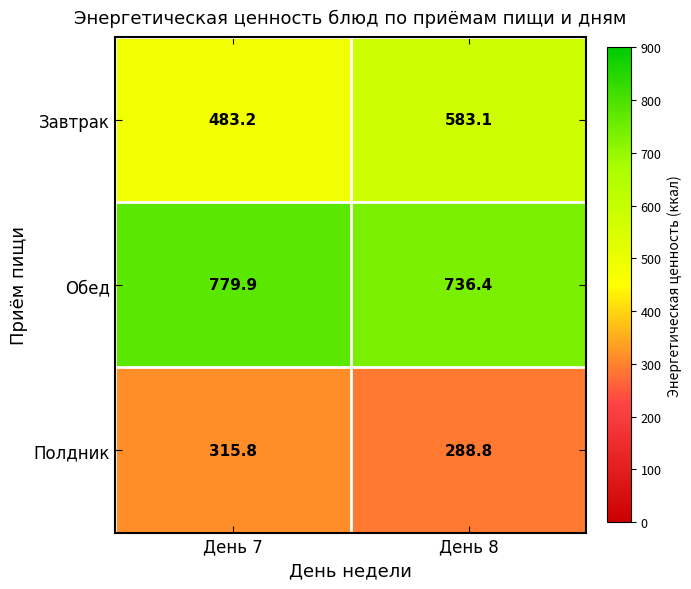

What is the sum of all Завтрак values?

1066.3